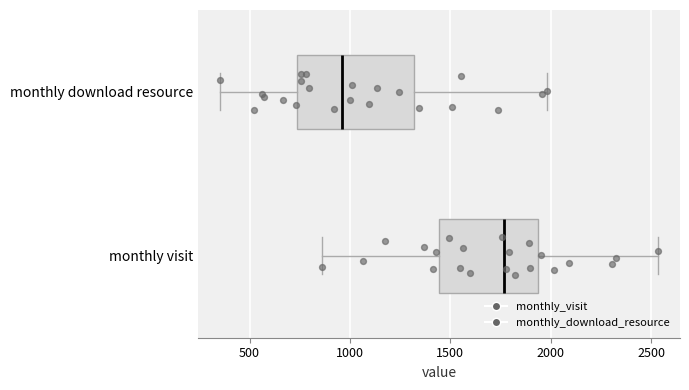

Reading bottom to top, transcribe this box plot: for each box, give where its median line is, the range the box spans, and where its two whiskers end, as read against the x-axis. The values are not printed on the chart, so give them approximately, as read against the axis.

monthly visit: median 1750, box 1450 to 1950, whiskers 850 to 2550
monthly download resource: median 950, box 750 to 1300, whiskers 350 to 2000